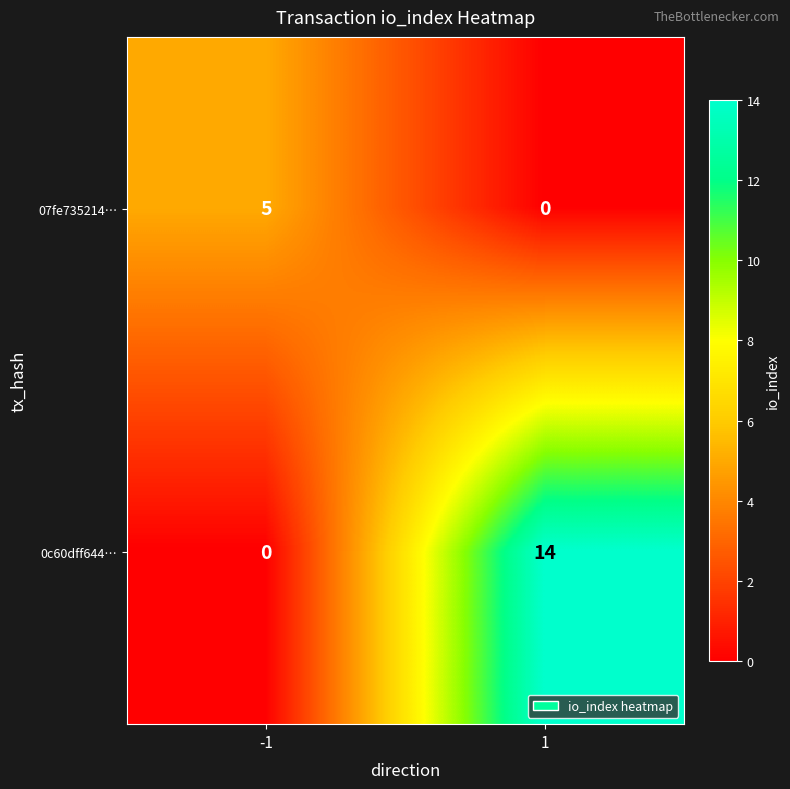

Rank the series by their average value, from lowest to highest.

07fe735214…, 0c60dff644…